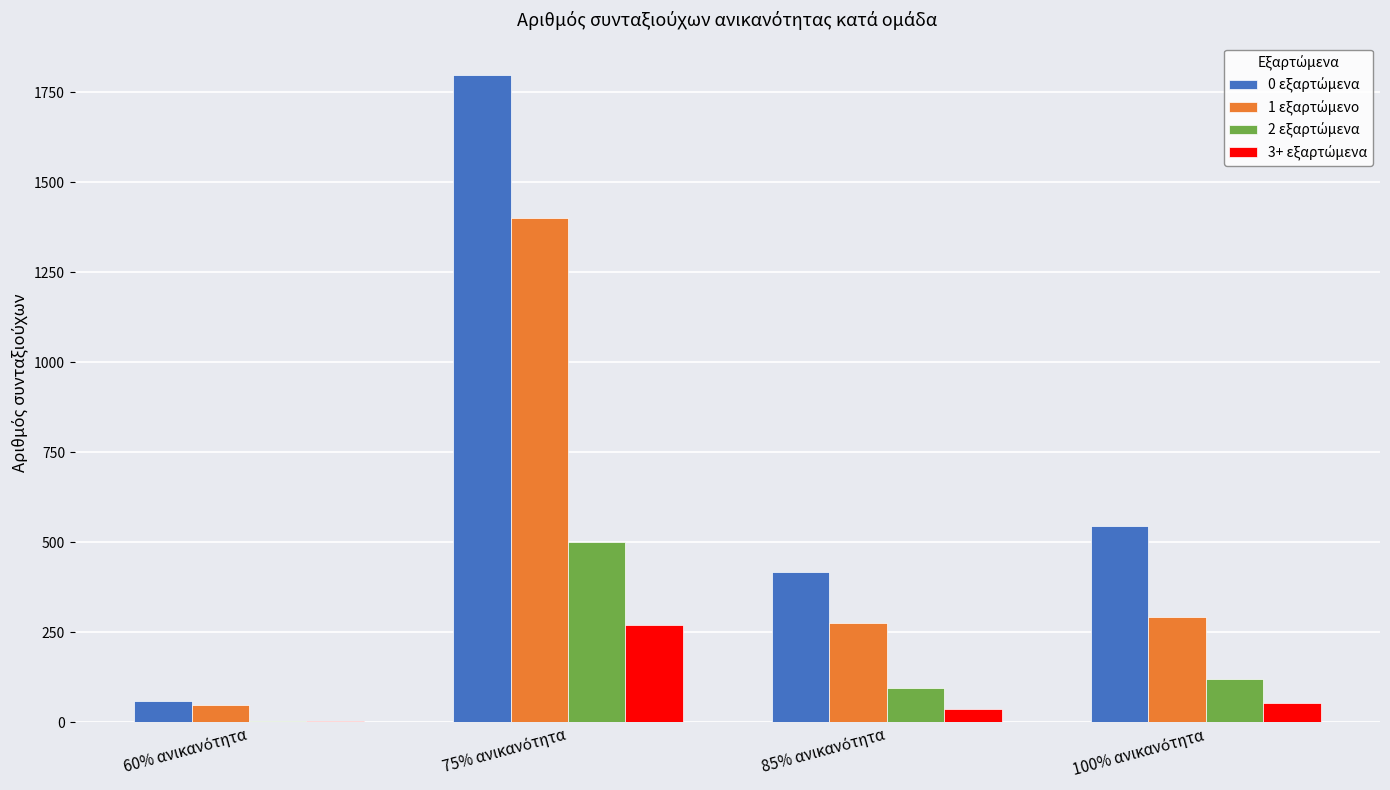

What is the greatest value displayed?

1798